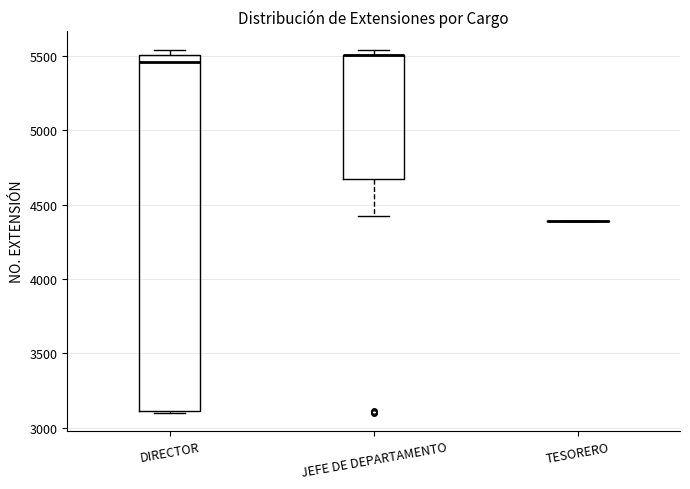

Where does the median line of the box for DIRECTOR sit on the y-axis? The values are not printed on the chart, so give them approximately, as read against the axis.

5450